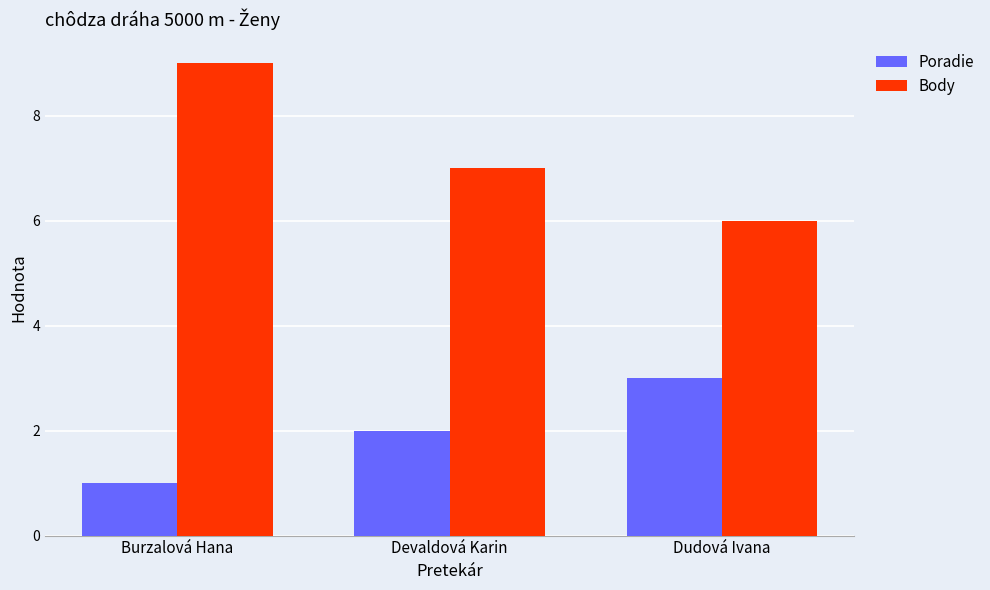

What is the label of the 3rd bar from the left?

Dudová Ivana